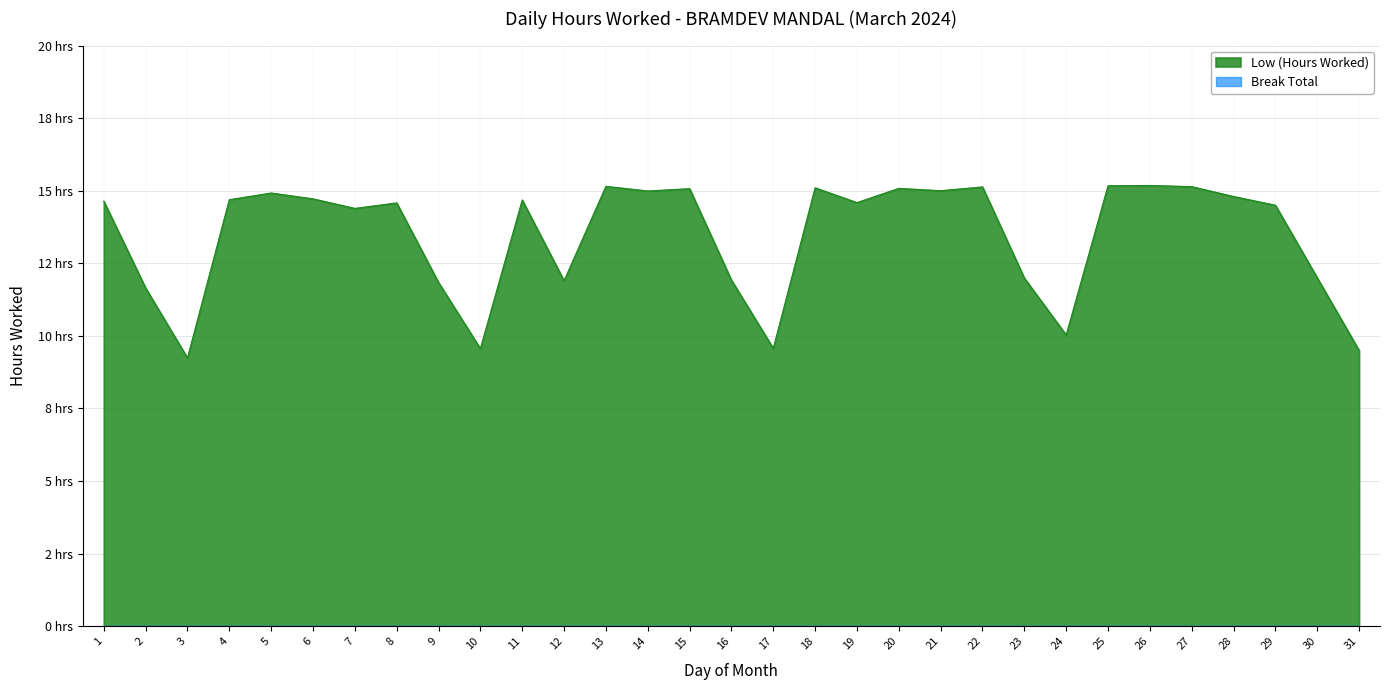

True or false: there are more than 2 points higher than both neighbors.

True